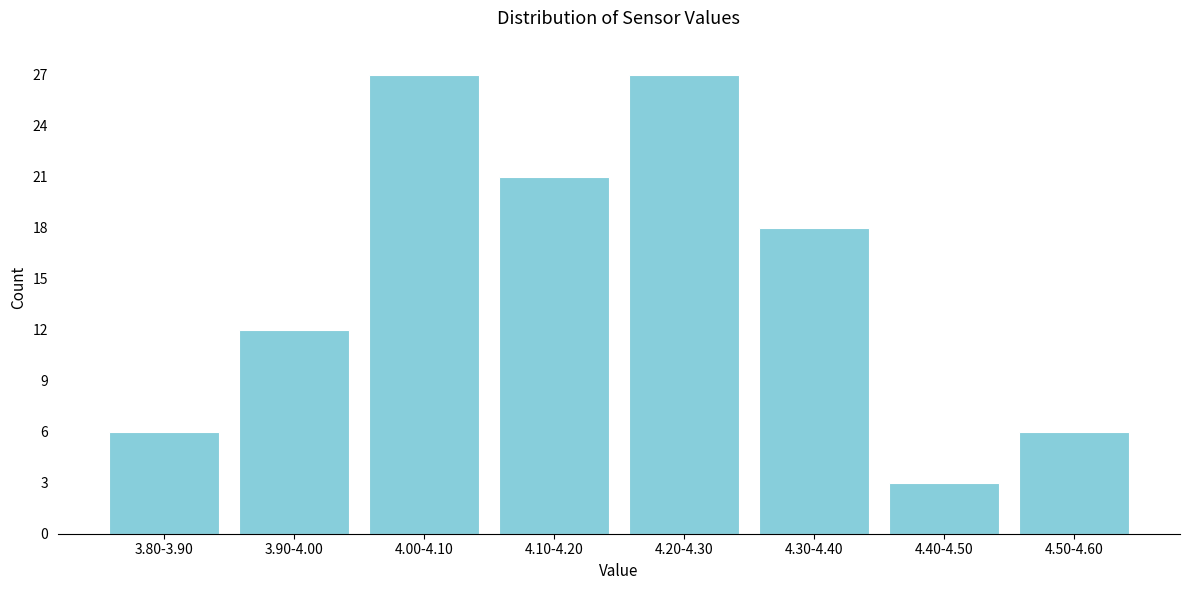

Reading left to right, transcribe all the data shown in this chart.

3.80-3.90=6	3.90-4.00=12	4.00-4.10=27	4.10-4.20=21	4.20-4.30=27	4.30-4.40=18	4.40-4.50=3	4.50-4.60=6